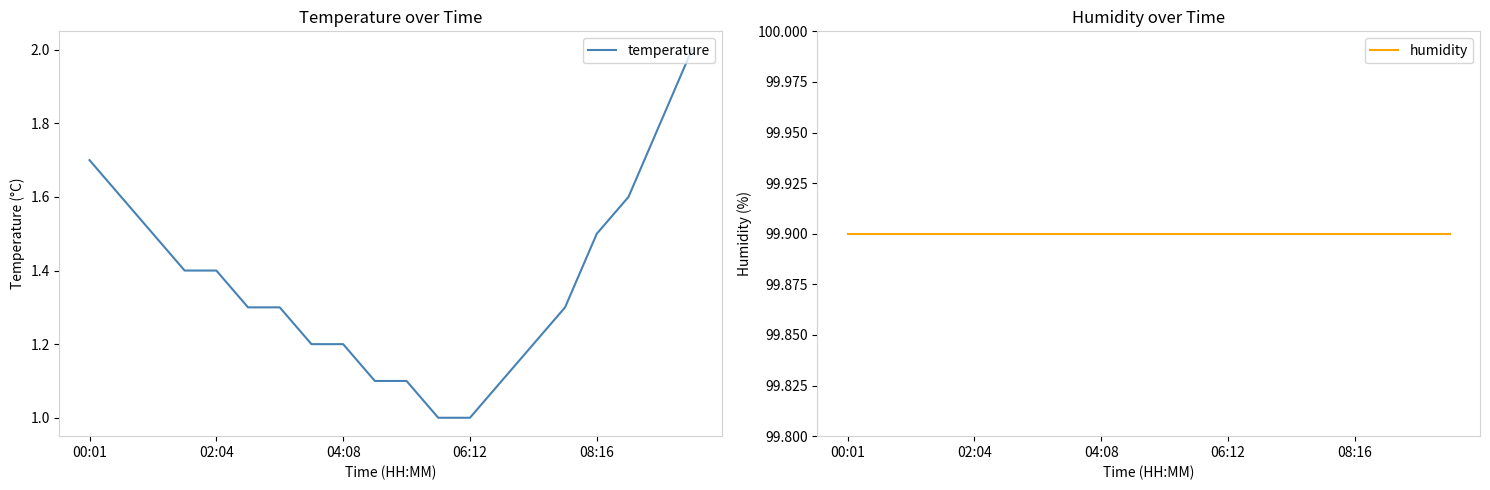

The value of temperature at 04:08 is 0.3. True or false?

False